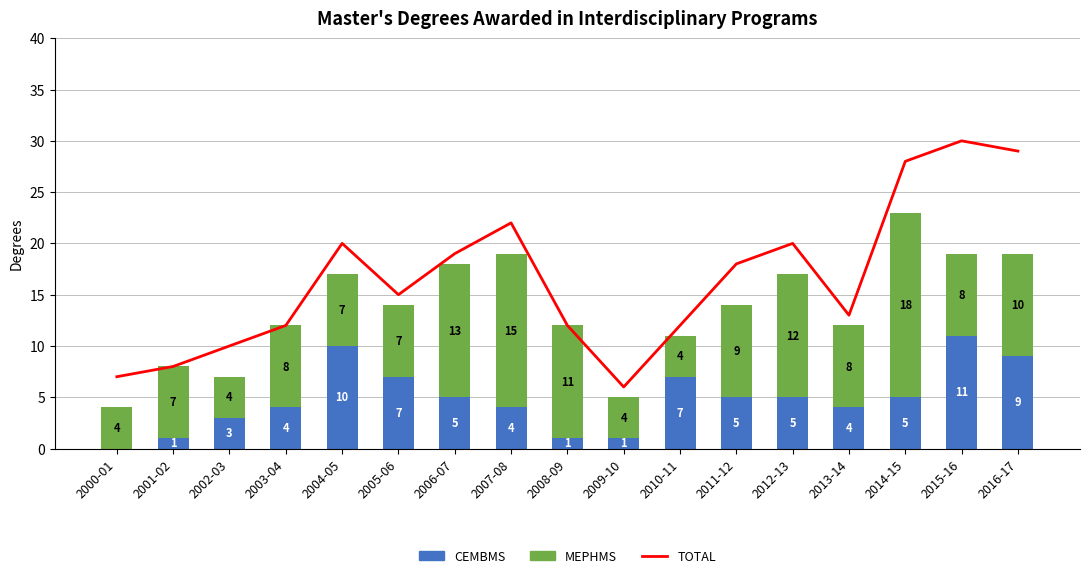

Rank the series at 2013-14 from highest to lowest value.

TOTAL, MEPHMS, CEMBMS